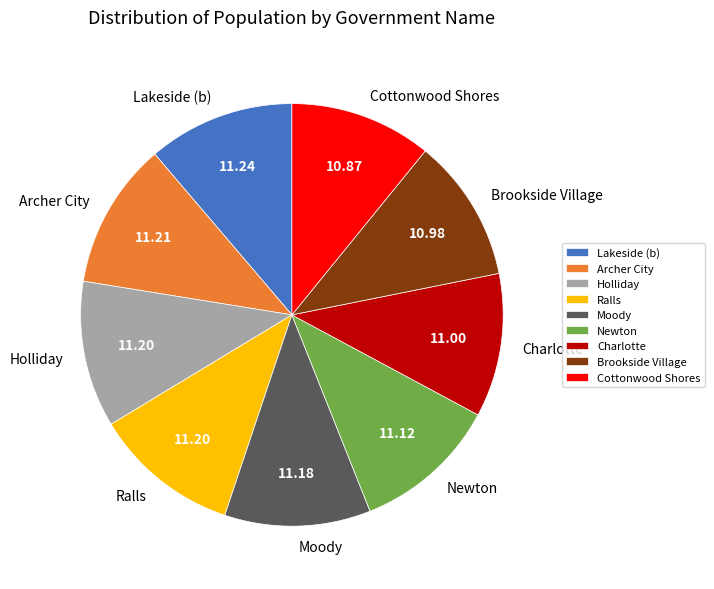

Approximately how many times larger is the value at Cottonwood Shores compared to Holliday?

1.0